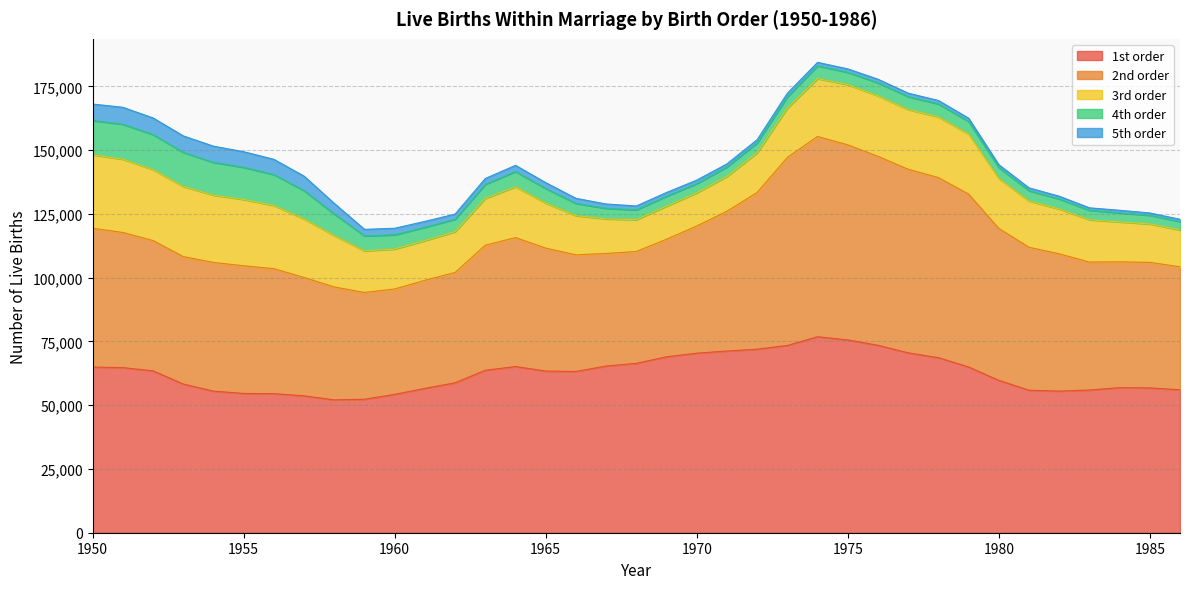

Does the chart have visible grid lines?

Yes